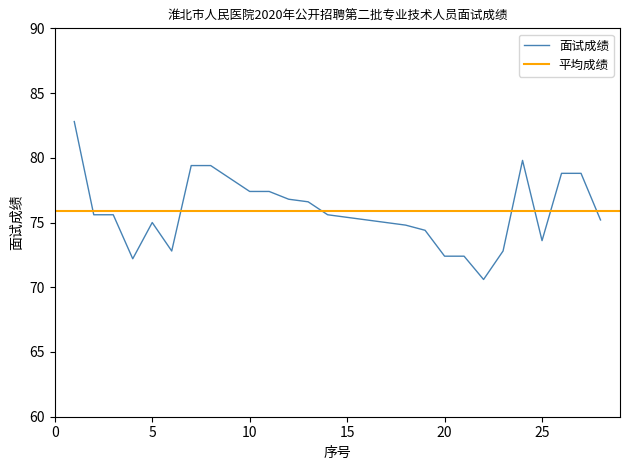

What is the change in value from 9 to 22?

-7.8